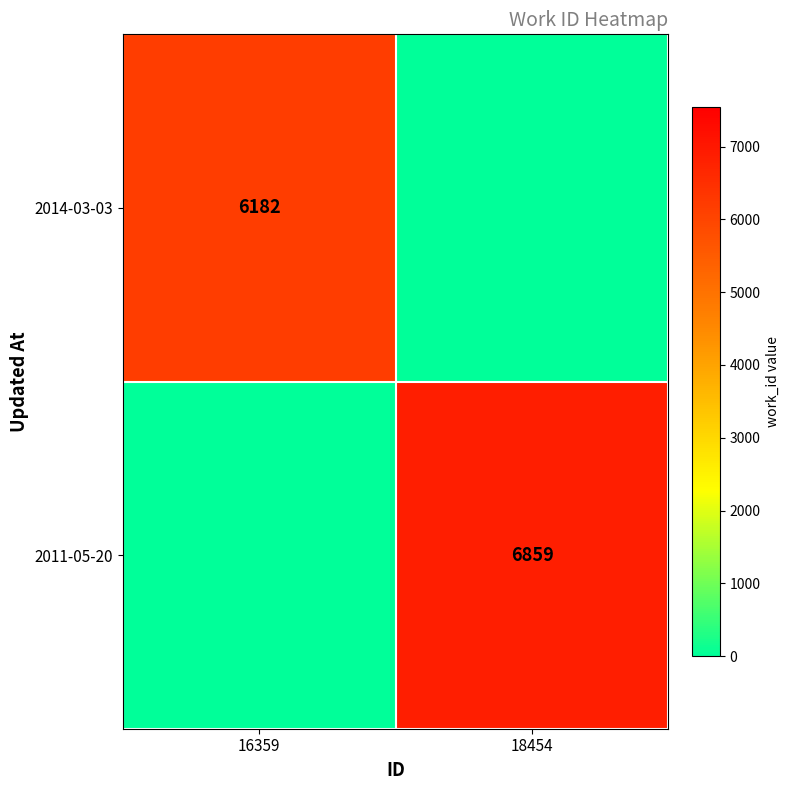

At how many categories does at least one series exceed 6505?

1